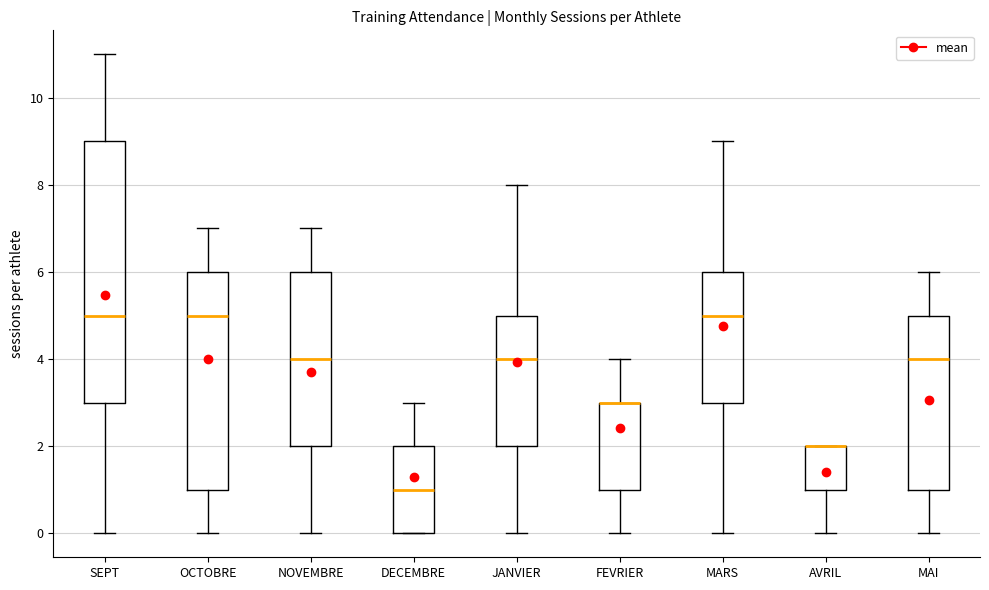

Reading left to right, transcribe this box plot: for each box, give where its median line is, the range the box spans, and where its two whiskers end, as read against the y-axis. The values are not printed on the chart, so give them approximately, as read against the axis.

SEPT: median 5, box 3 to 9, whiskers 0 to 11
OCTOBRE: median 5, box 1 to 6, whiskers 0 to 7
NOVEMBRE: median 4, box 2 to 6, whiskers 0 to 7
DECEMBRE: median 1, box 0 to 2, whiskers 0 to 3
JANVIER: median 4, box 2 to 5, whiskers 0 to 8
FEVRIER: median 3 (drawn on the box's upper edge), box 1 to 3, whiskers 0 to 4
MARS: median 5, box 3 to 6, whiskers 0 to 9
AVRIL: median 2 (drawn on the box's upper edge), box 1 to 2, whiskers 0 to 2
MAI: median 4, box 1 to 5, whiskers 0 to 6